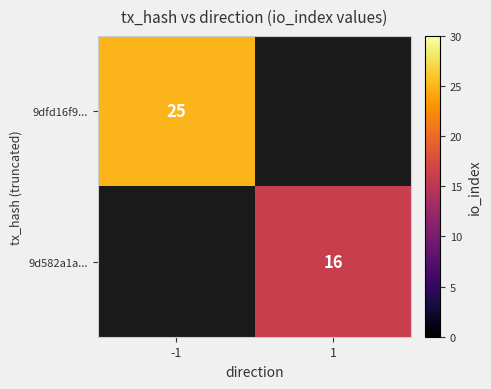

The value of 9dfd16f9... at -1 is 34.3. True or false?

False